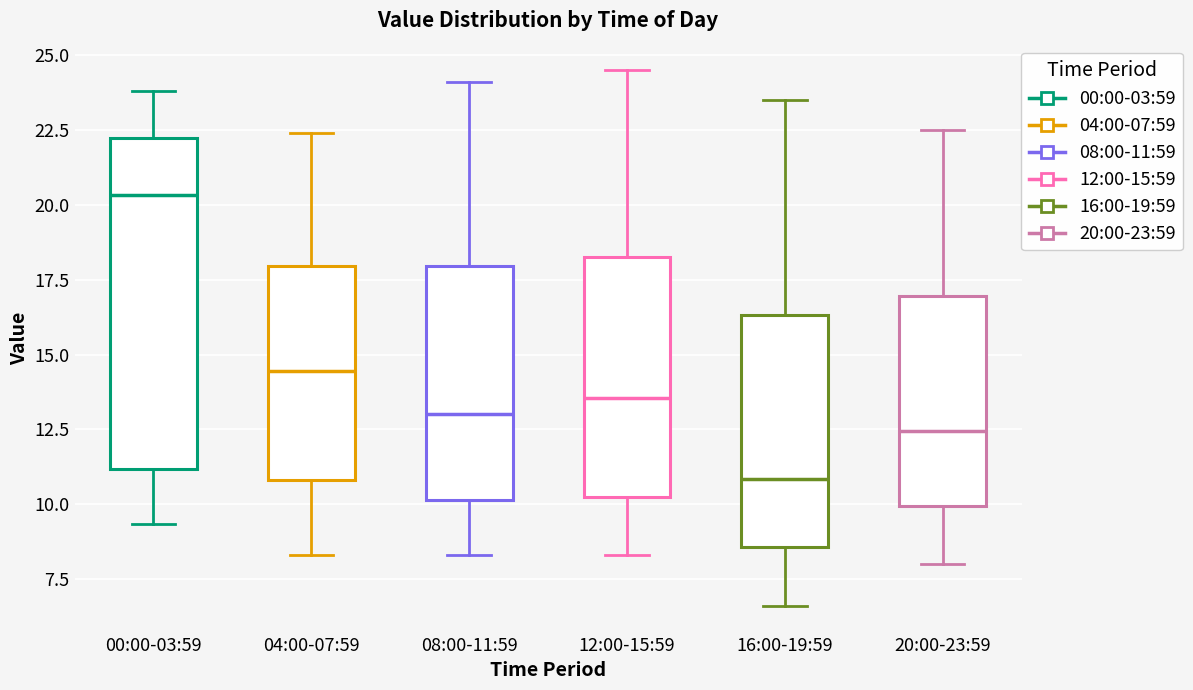

Reading left to right, read every box against the y-axis: the position of its median line, the range the box covers, and the ends of its whiskers. The values are not printed on the chart, so give them approximately, as read against the axis.

00:00-03:59: median 20.5, box 11.0 to 22.5, whiskers 9.5 to 24.0
04:00-07:59: median 14.5, box 11.0 to 18.0, whiskers 8.5 to 22.5
08:00-11:59: median 13.0, box 10.0 to 18.0, whiskers 8.5 to 24.0
12:00-15:59: median 13.5, box 10.5 to 18.5, whiskers 8.5 to 24.5
16:00-19:59: median 11.0, box 8.5 to 16.5, whiskers 6.5 to 23.5
20:00-23:59: median 12.5, box 10.0 to 17.0, whiskers 8.0 to 22.5